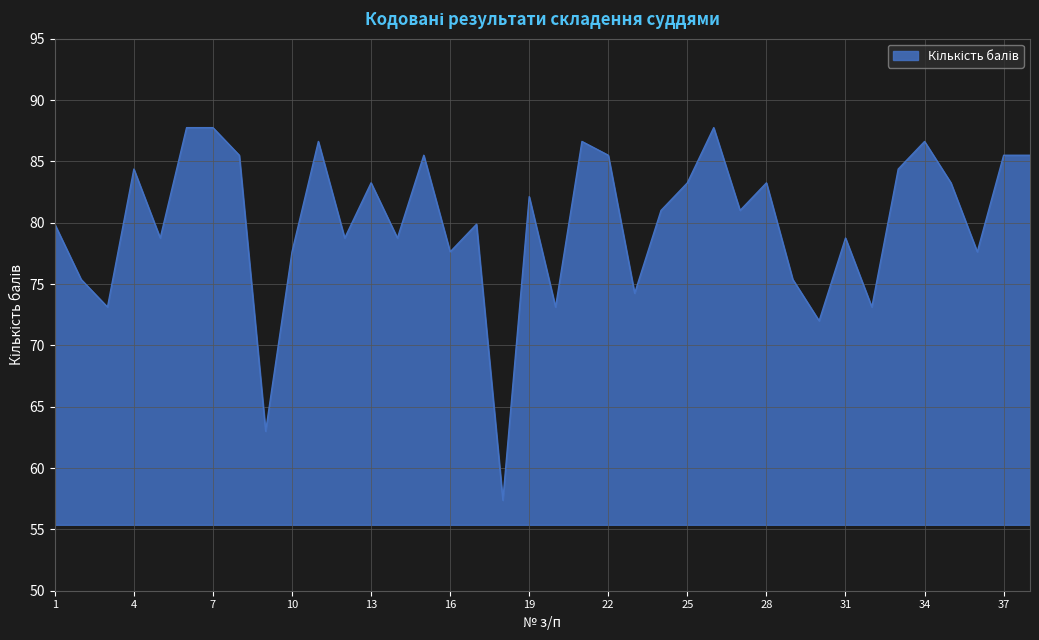

What is the difference between the maximum and minimum values?

30.4